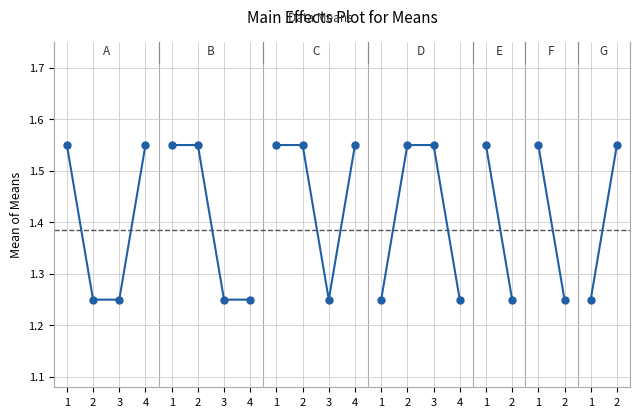

True or false: the data shows 1.3 at 2.

True